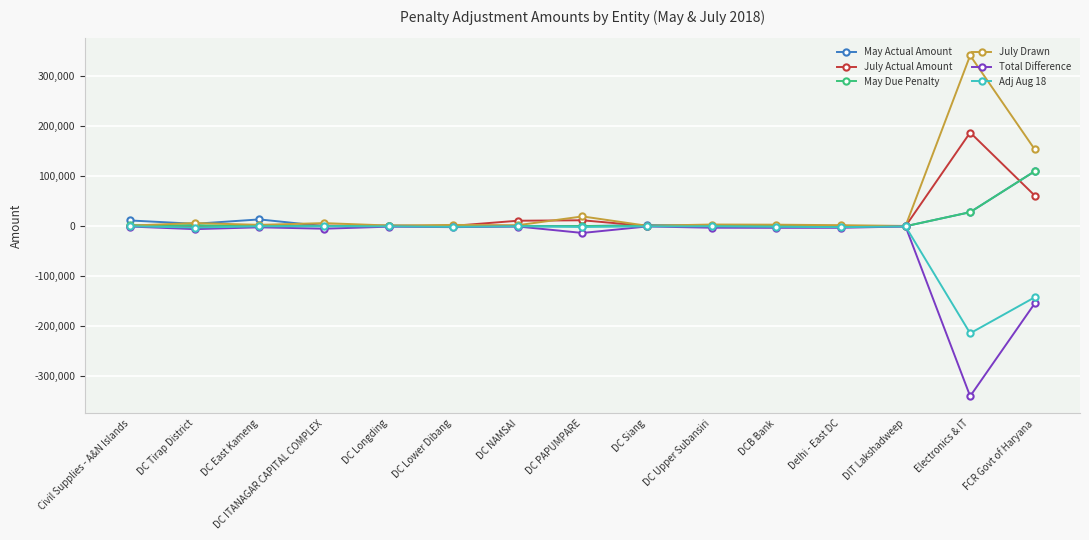

What is the average value of the Total Difference series?

-35663